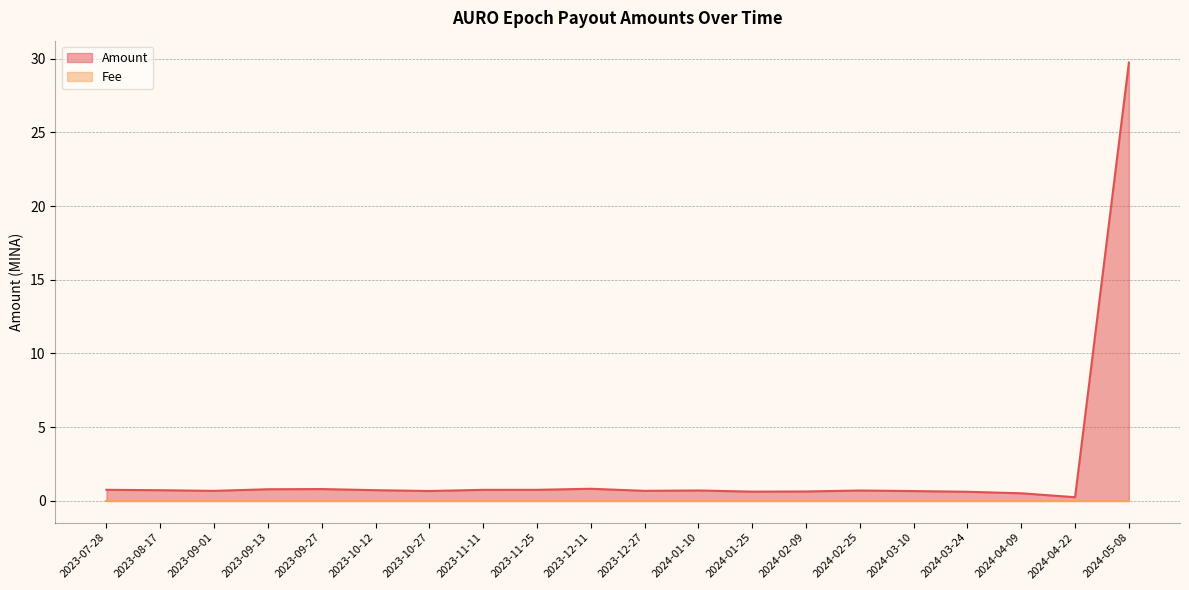

What is the greatest value displayed?

29.7